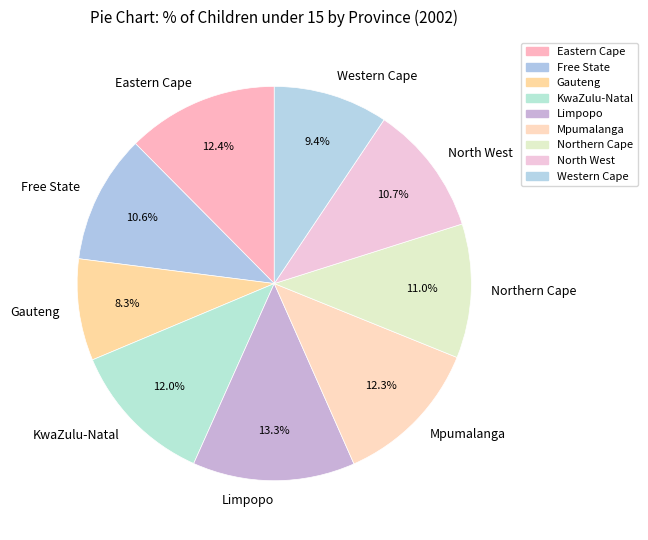

Does Gauteng account for over 50% of the chart?

No